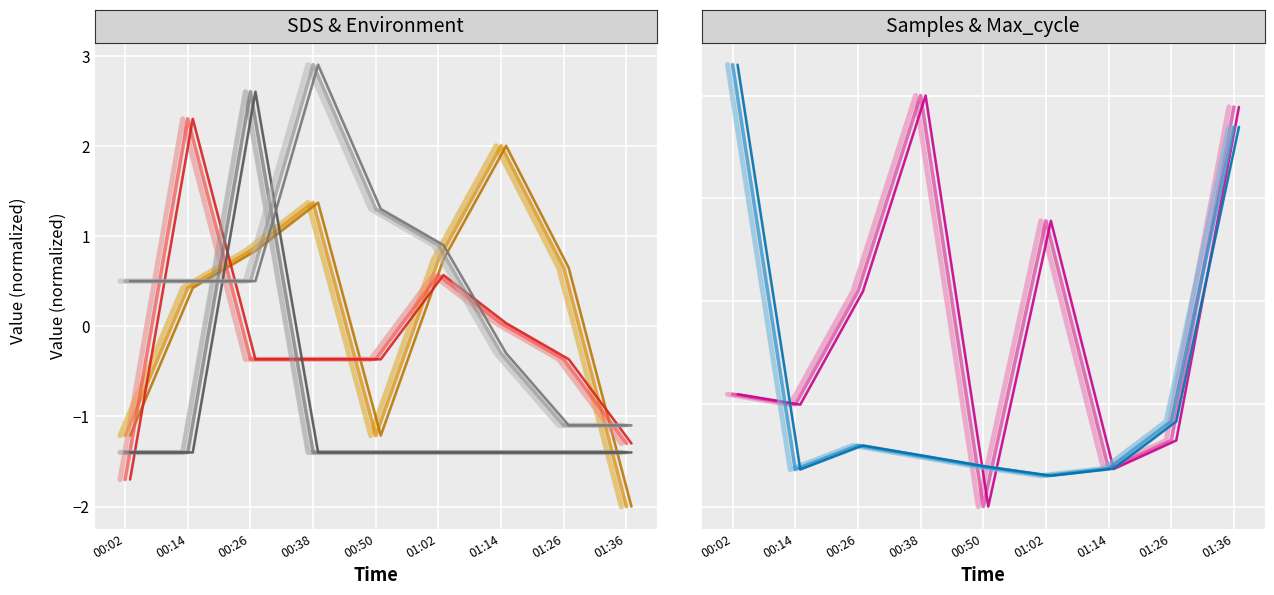

List the labels in order of Humidity value, smallest first.

01:26, 01:36, 01:14, 00:02, 00:14, 00:26, 01:02, 00:50, 00:38